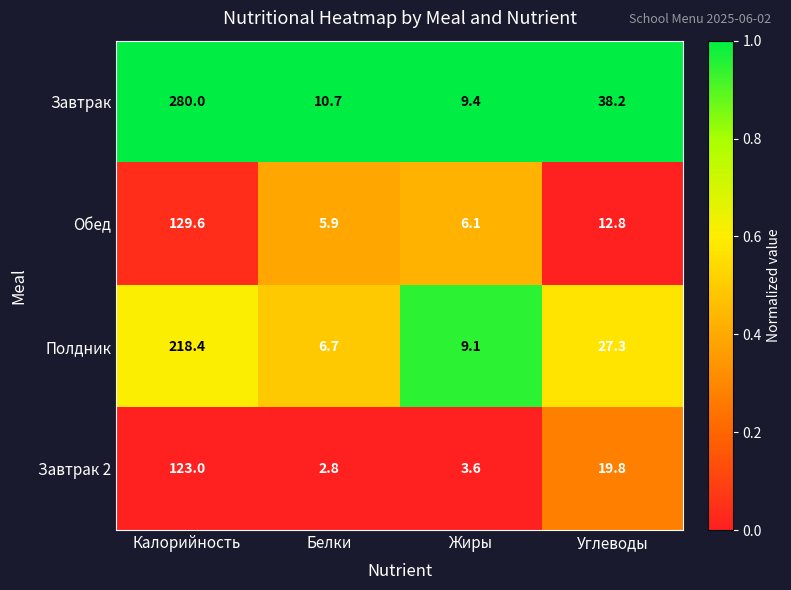

Is it true that Завтрак equals 10.7 at Белки?

True